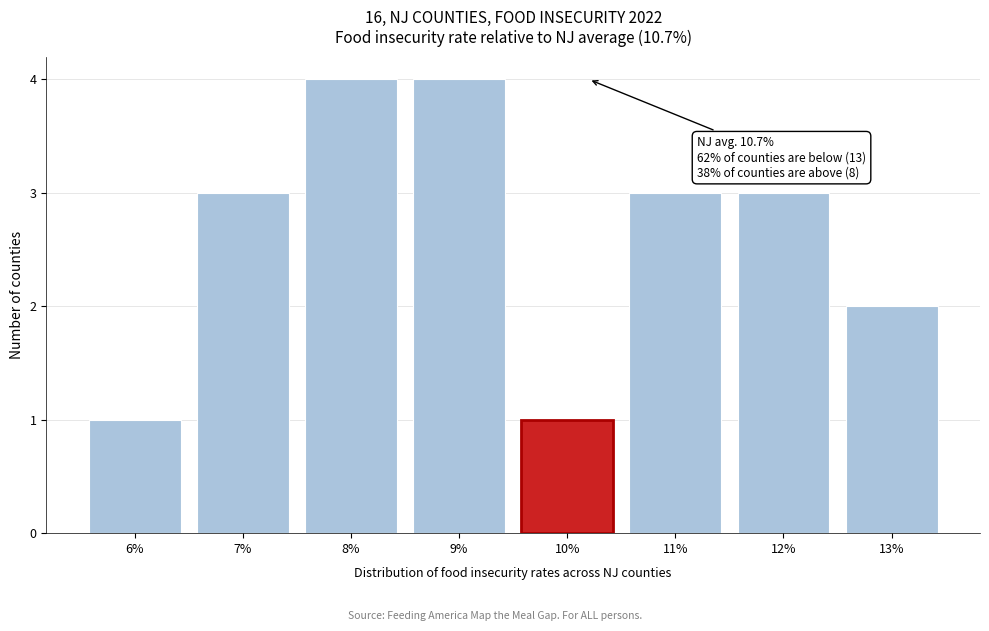

Reading right to left, transcribe all the data shown in this chart.

13%=2	12%=3	11%=3	10%=1	9%=4	8%=4	7%=3	6%=1